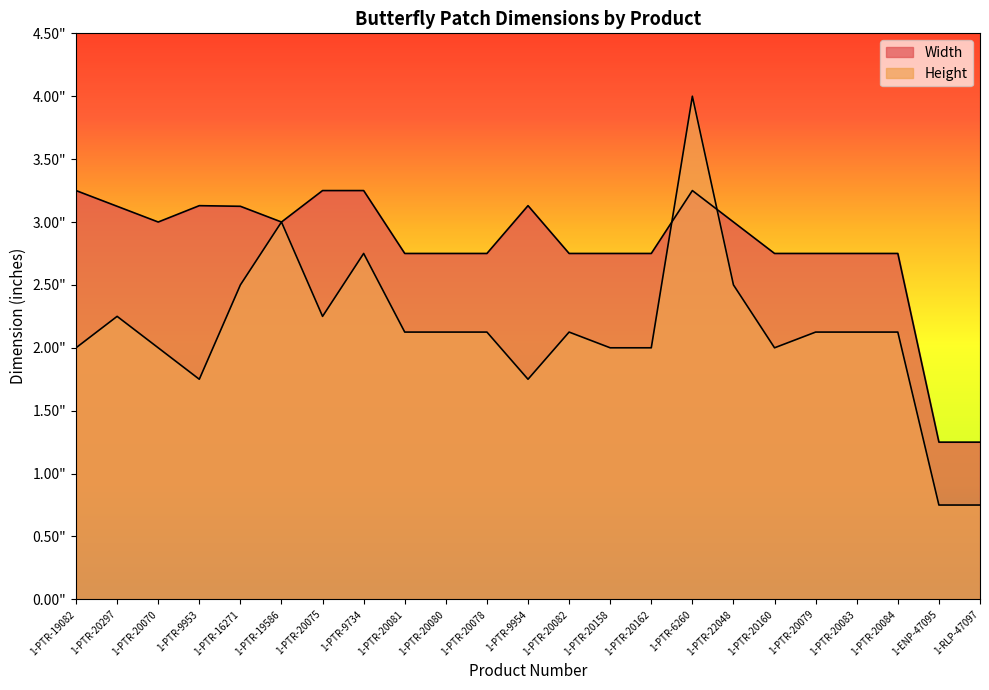

What is the difference between the Height values at 1-PTR-20158 and 1-PTR-20297?

0.2